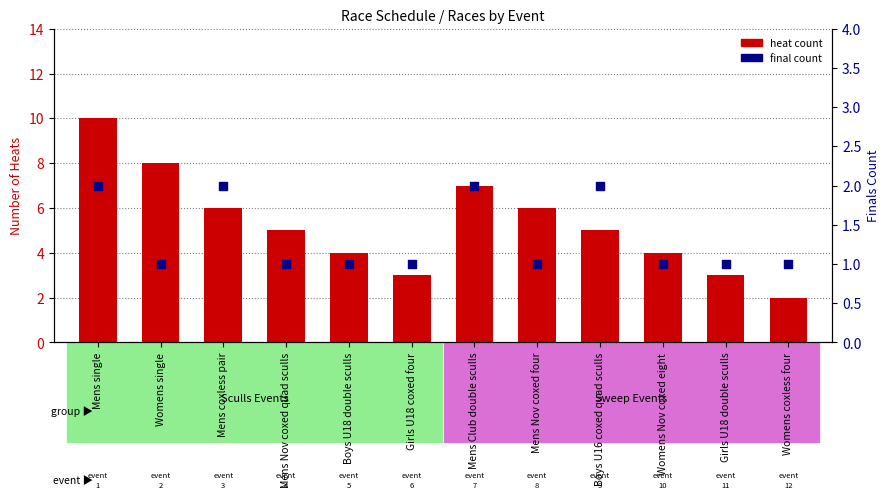

Which series has the largest total across all categories?

heat count